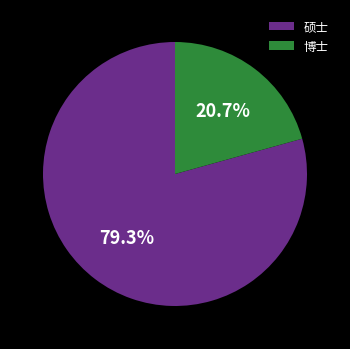

Does any single category account for the majority?

Yes